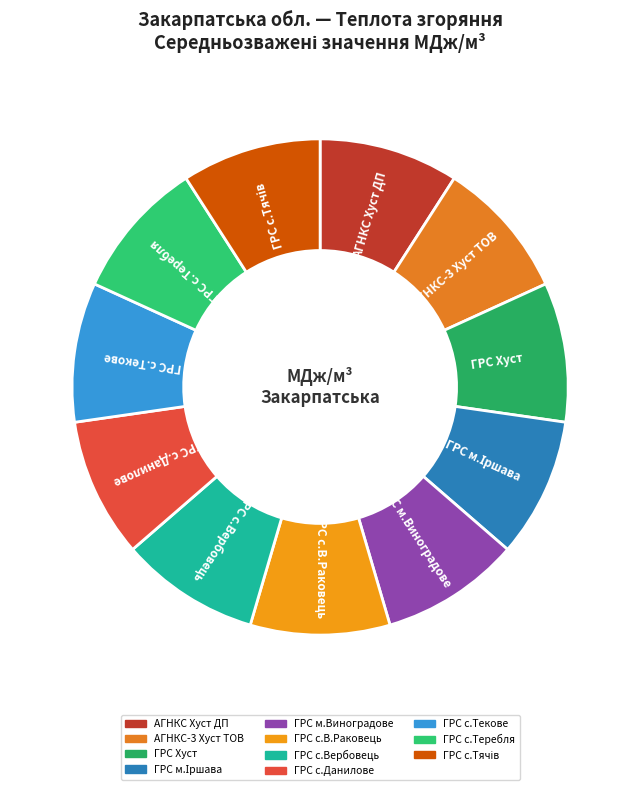

Combined, do ГРС Хуст and АГНКС-3 Хуст ТОВ account for over 50%?

No